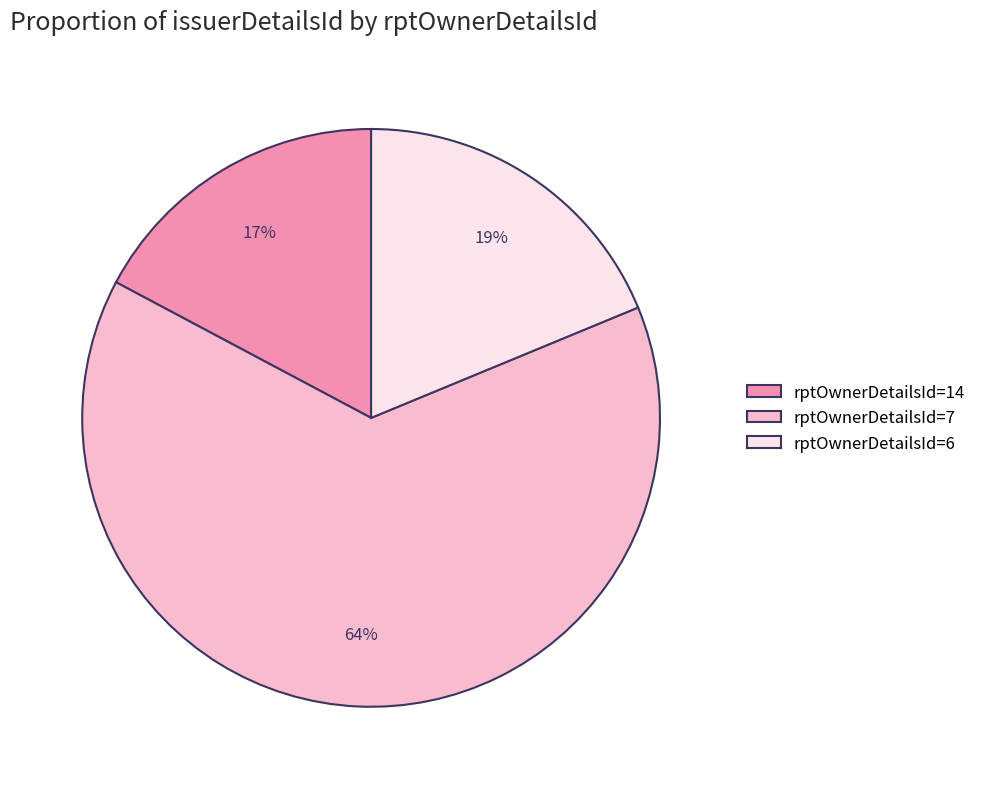

Is the sum of rptOwnerDetailsId=7 and rptOwnerDetailsId=14 greater than half?

Yes